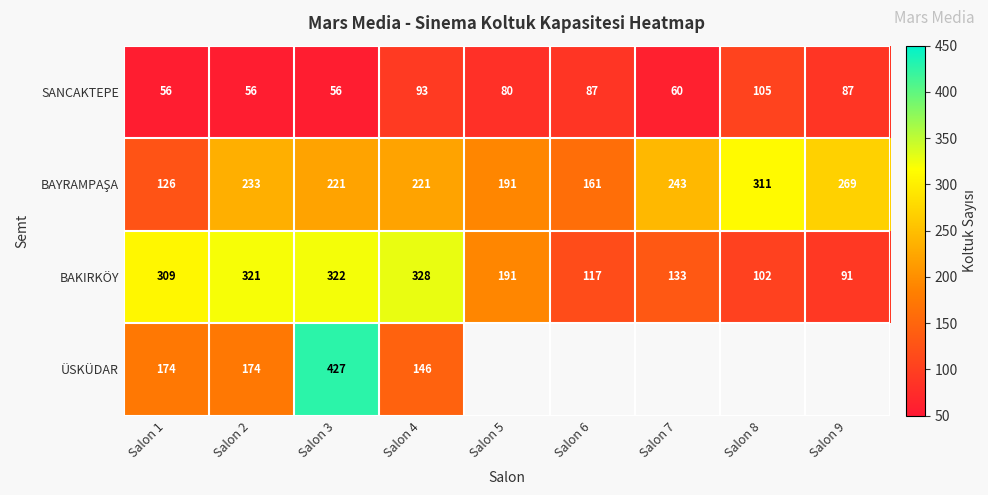

Rank the categories by BAKIRKÖY value from lowest to highest.

Salon 9, Salon 8, Salon 6, Salon 7, Salon 5, Salon 1, Salon 2, Salon 3, Salon 4